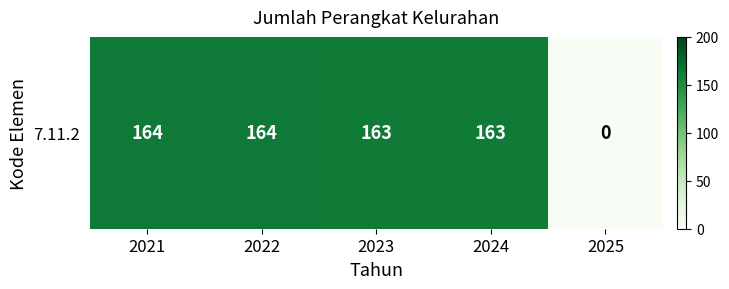

What is the change in value from 2023 to 2025?

-163